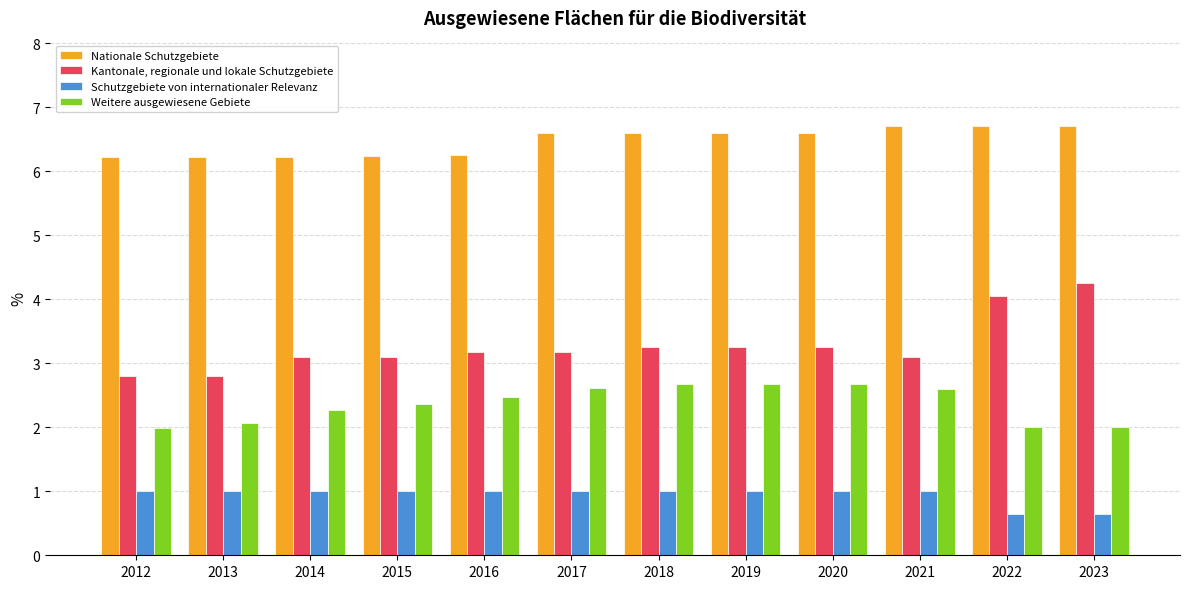

At 2021, list the series in order from smallest to largest.

Schutzgebiete von internationaler Relevanz, Weitere ausgewiesene Gebiete, Kantonale, regionale und lokale Schutzgebiete, Nationale Schutzgebiete